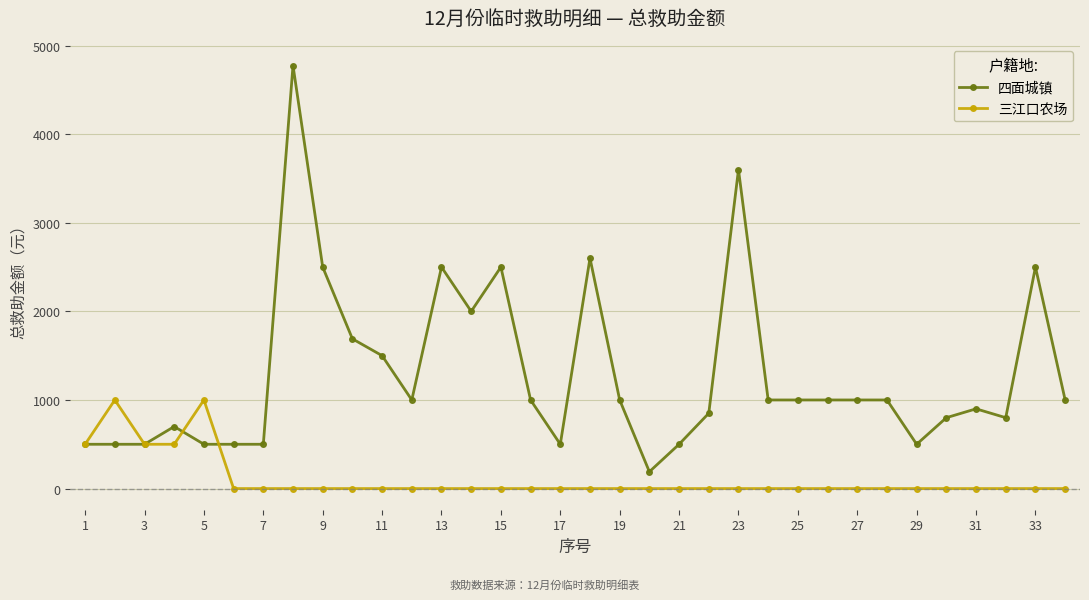

List the series in order of their overall mean, lowest first.

三江口农场, 四面城镇